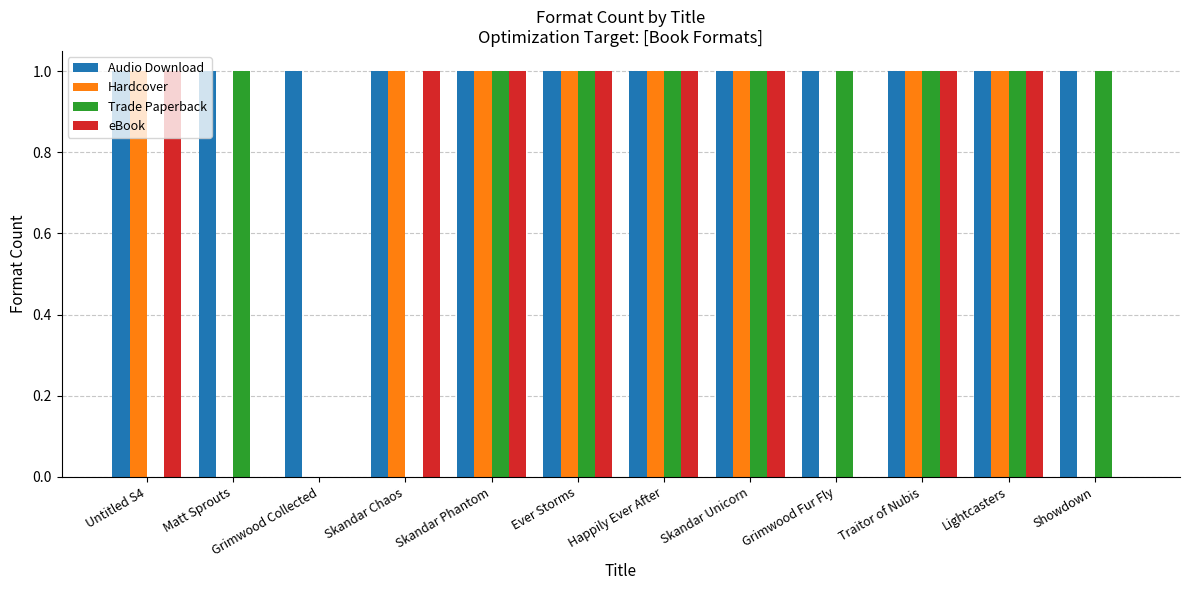

Which series has the largest total across all categories?

Audio Download